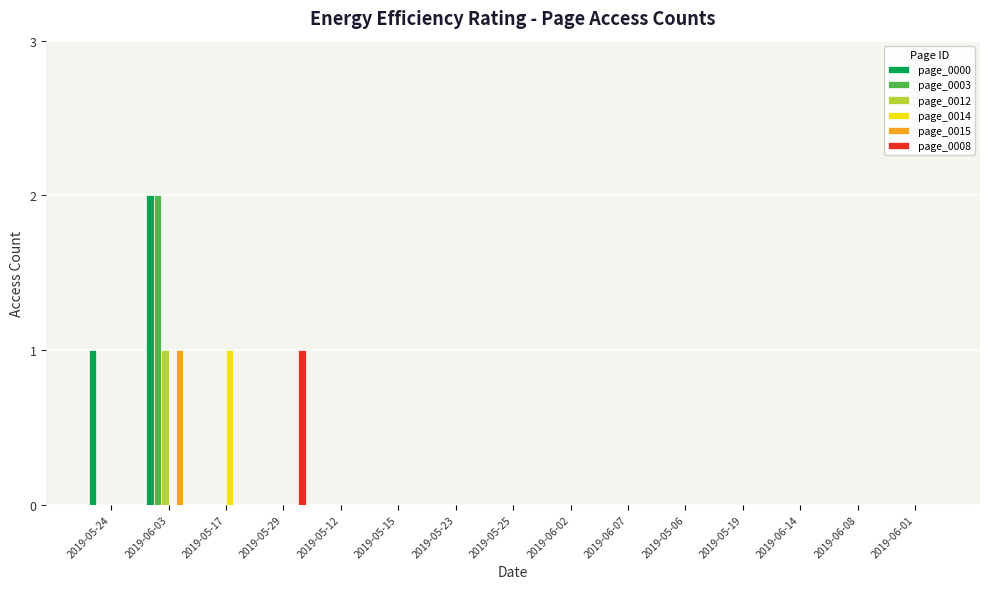

Is it true that page_0008 equals 0 at 2019-06-08?

True